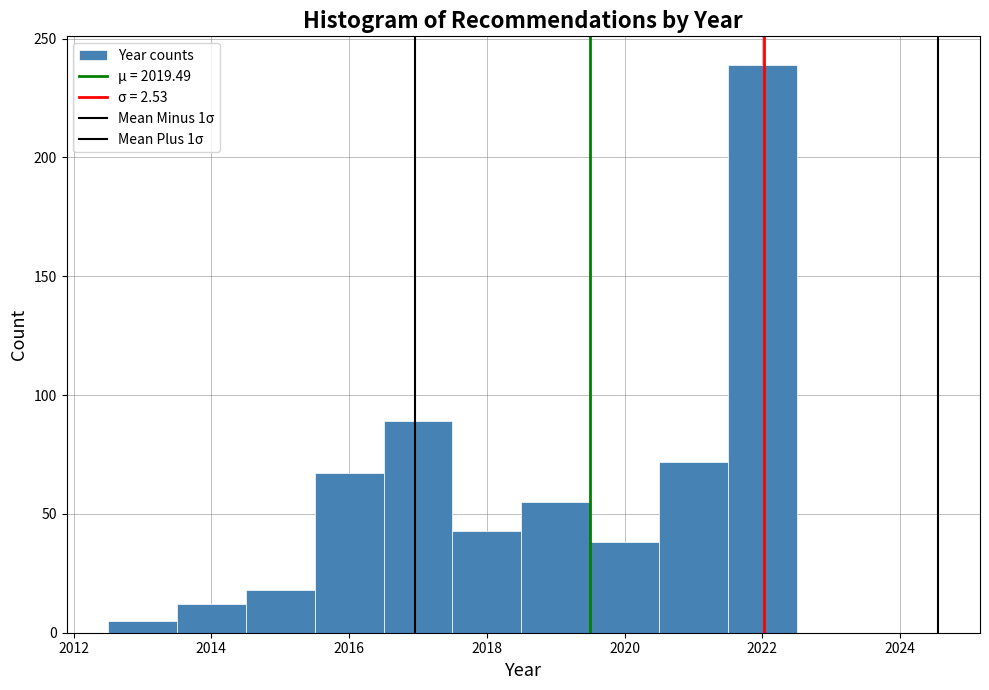

Reading left to right, list every bar in this chart as the range it spans on the x-axis followed by its height. Neither the bar edges nor the heights are printed on the chart, so give them approximately, as read against the axes.

2012.5 to 2013.5: 5
2013.5 to 2014.5: 10
2014.5 to 2015.5: 20
2015.5 to 2016.5: 65
2016.5 to 2017.5: 90
2017.5 to 2018.5: 45
2018.5 to 2019.5: 55
2019.5 to 2020.5: 40
2020.5 to 2021.5: 70
2021.5 to 2022.5: 240